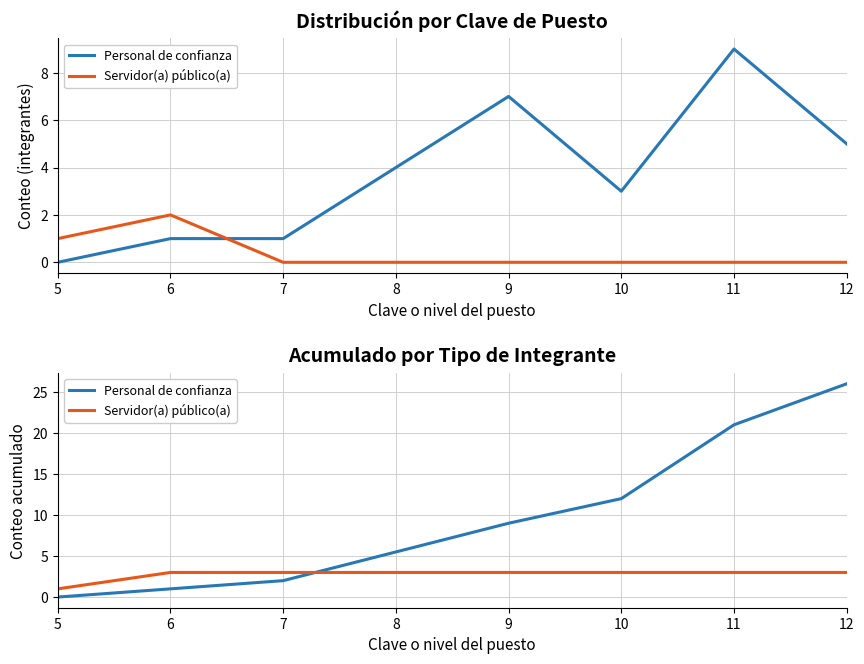

At which category is the sum across all series the highest?

12